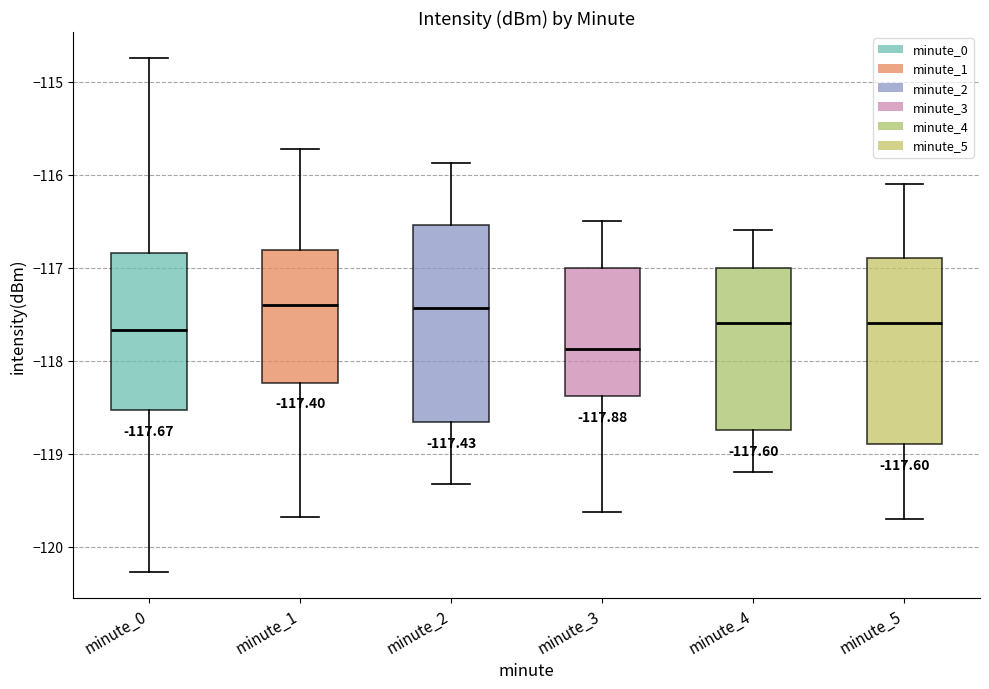

Which box is the tallest, from its lower edge to its upper edge?

minute_2